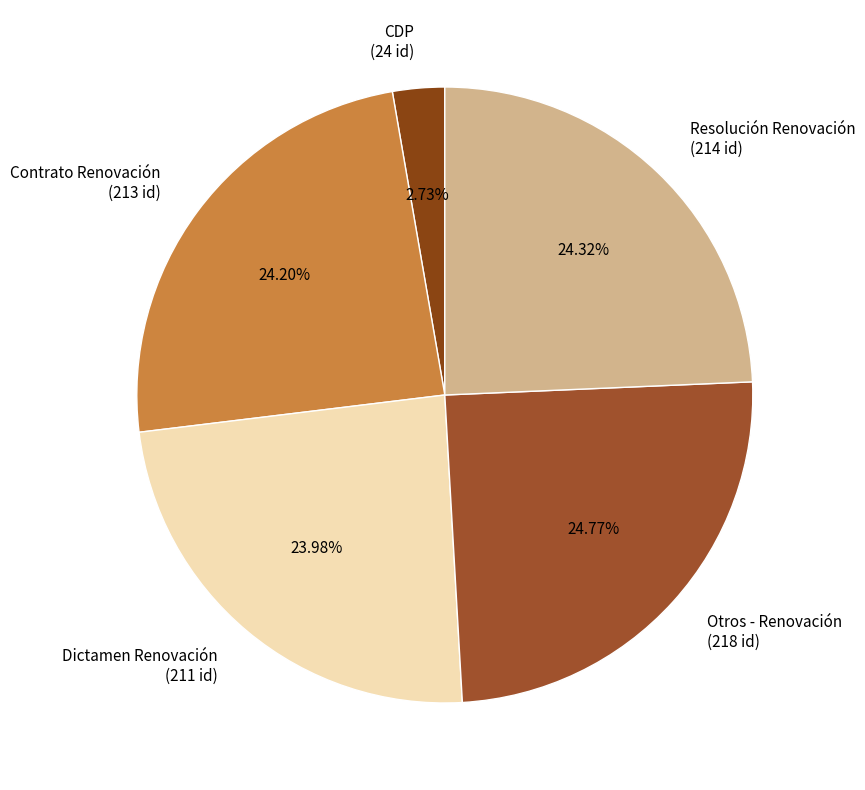

True or false: Contrato Renovación accounts for 36% of the total.

False